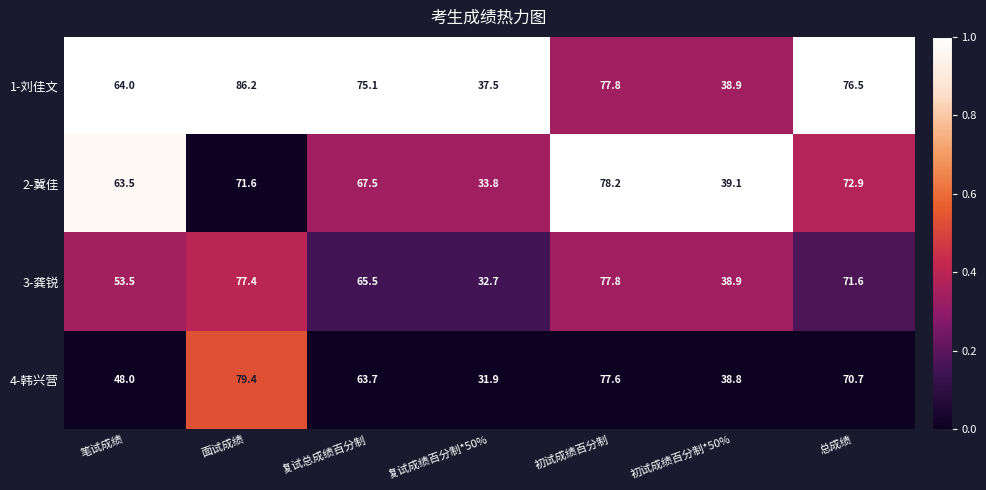

Rank the series by their average value, from highest to lowest.

1-刘佳文, 2-冀佳, 3-龚锐, 4-韩兴营